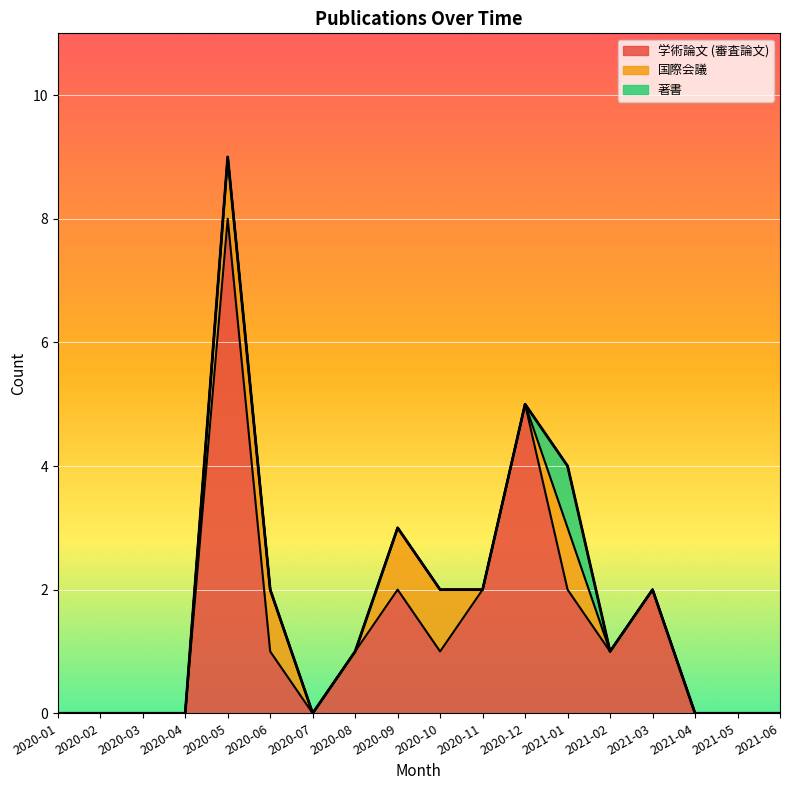

At which label is 学術論文 (審査論文) closest to 4?

2020-12